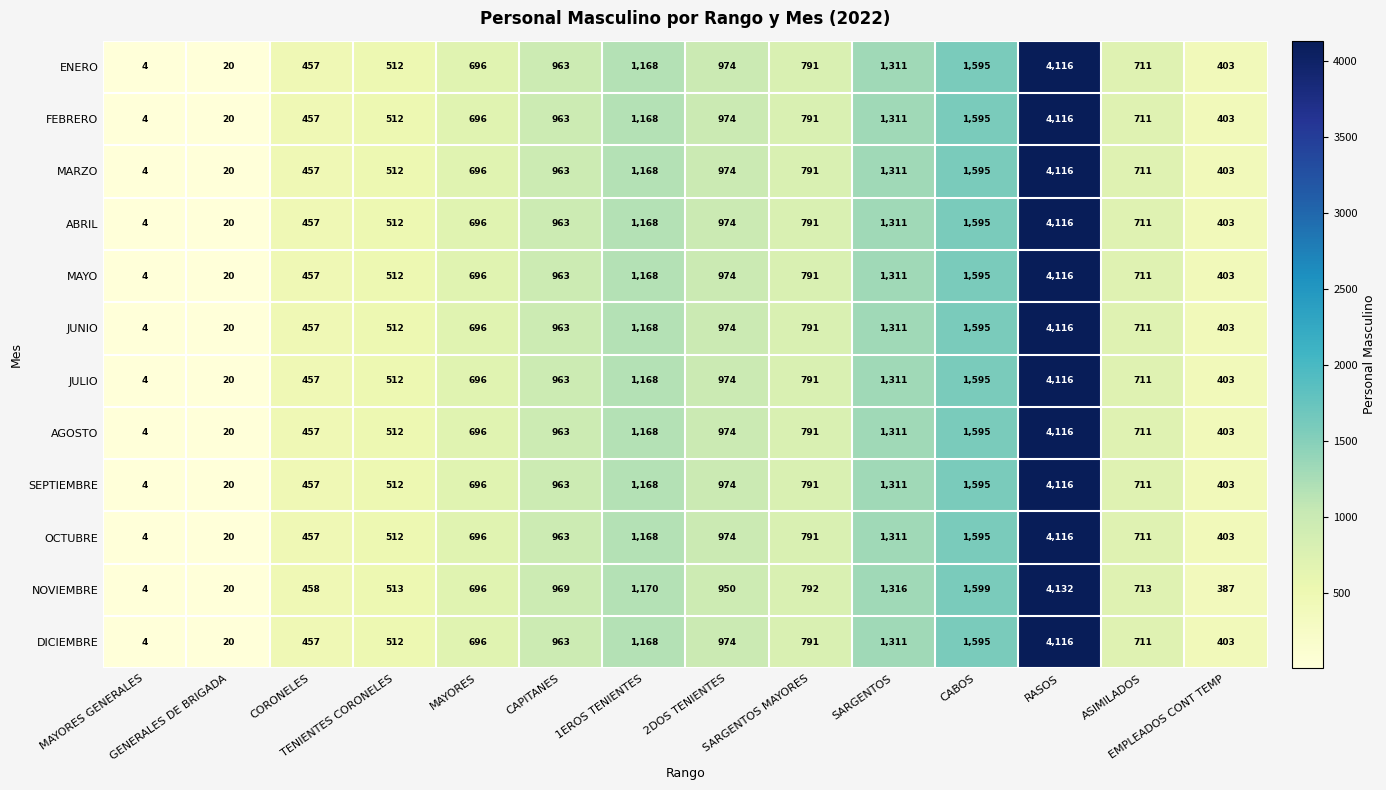

What is the difference between the maximum and minimum values in the ENERO series?

4112